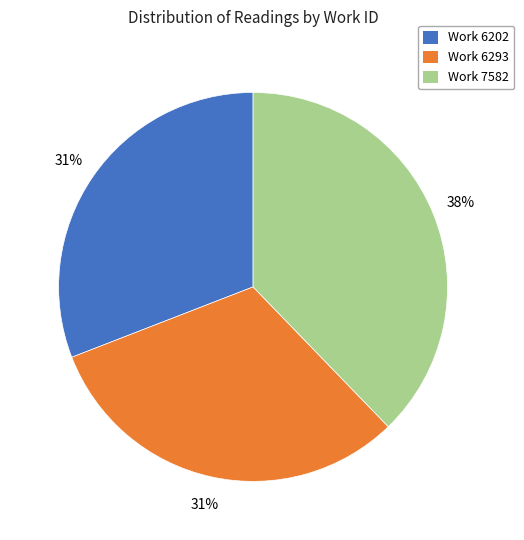

The Work 6293 slice represents 31% of the pie. True or false?

True